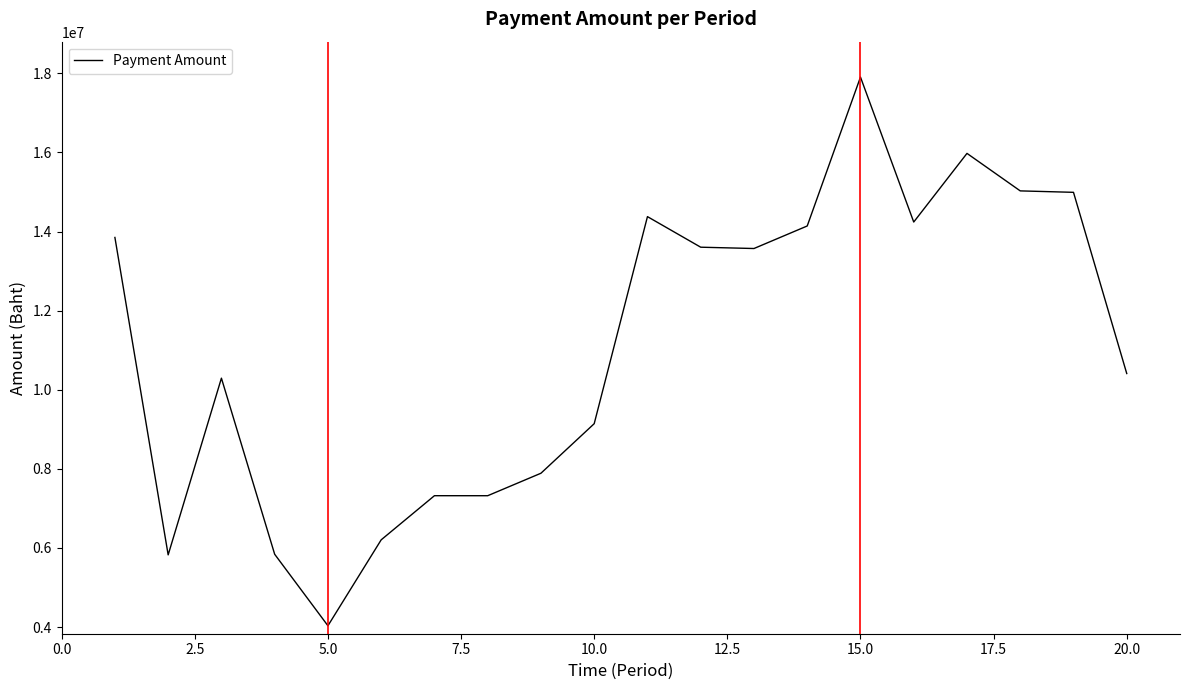

What is the minimum value shown in the chart?

4032850.3